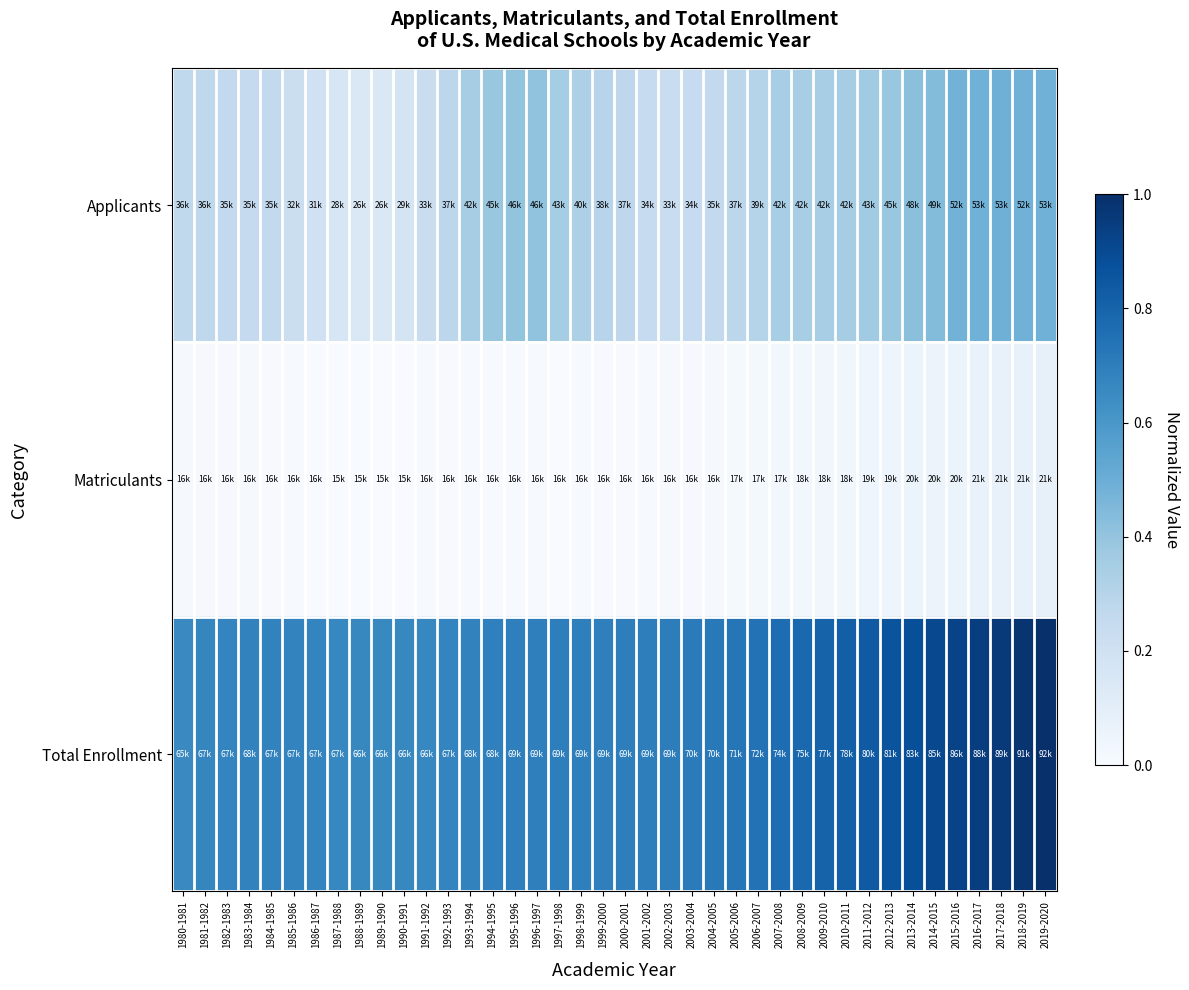

What is the total value across all series at 1997-1998?

1.1